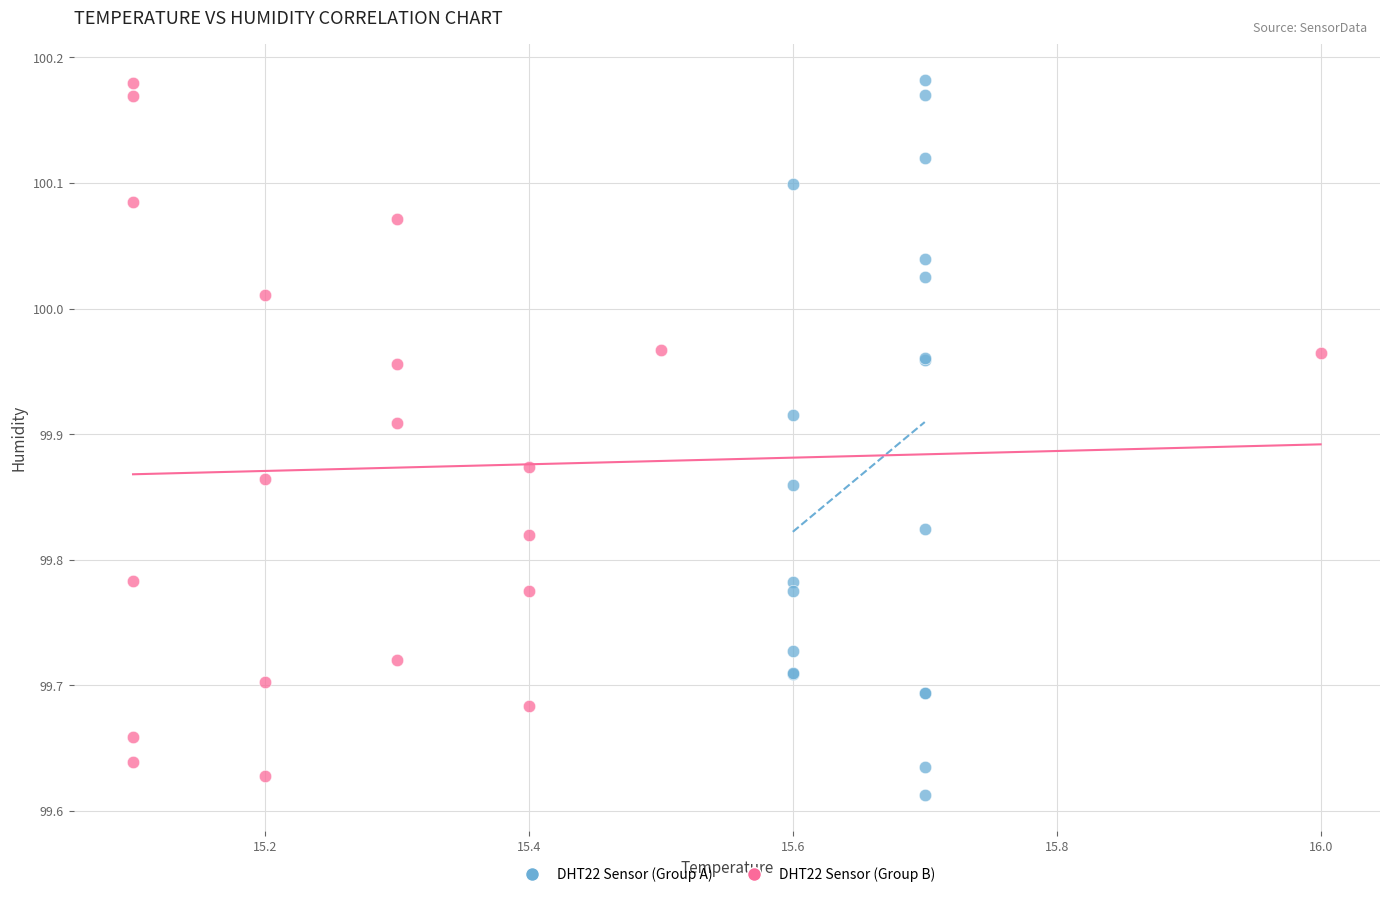

What are all the series names shown in the legend?

DHT22 Sensor (Group A), DHT22 Sensor (Group B)